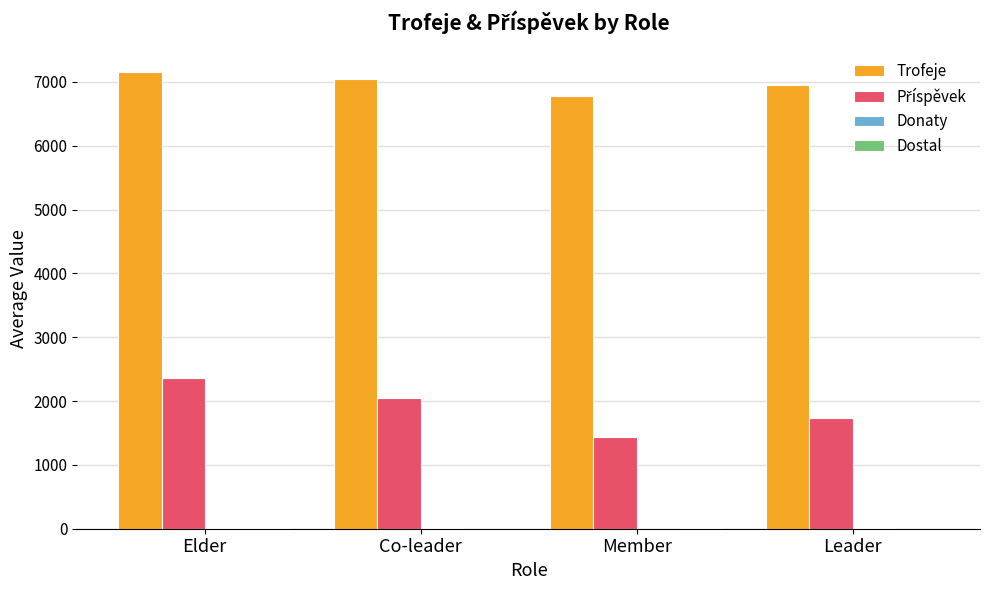

What is the greatest value displayed?

7157.3